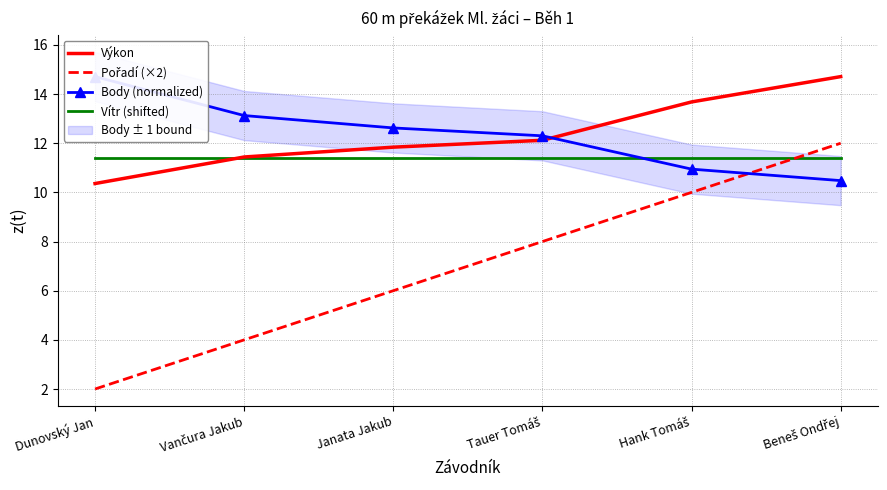

What position from the right is Tauer Tomáš?

3